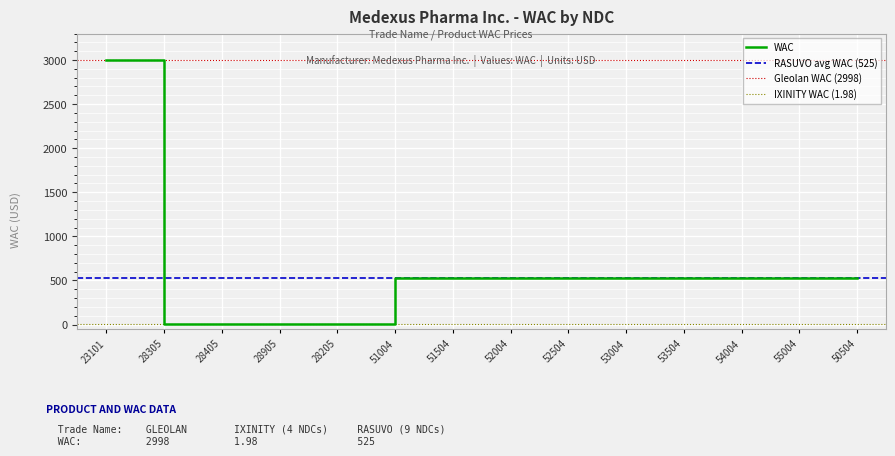

The value of WAC at 51504 is 525.0. True or false?

True